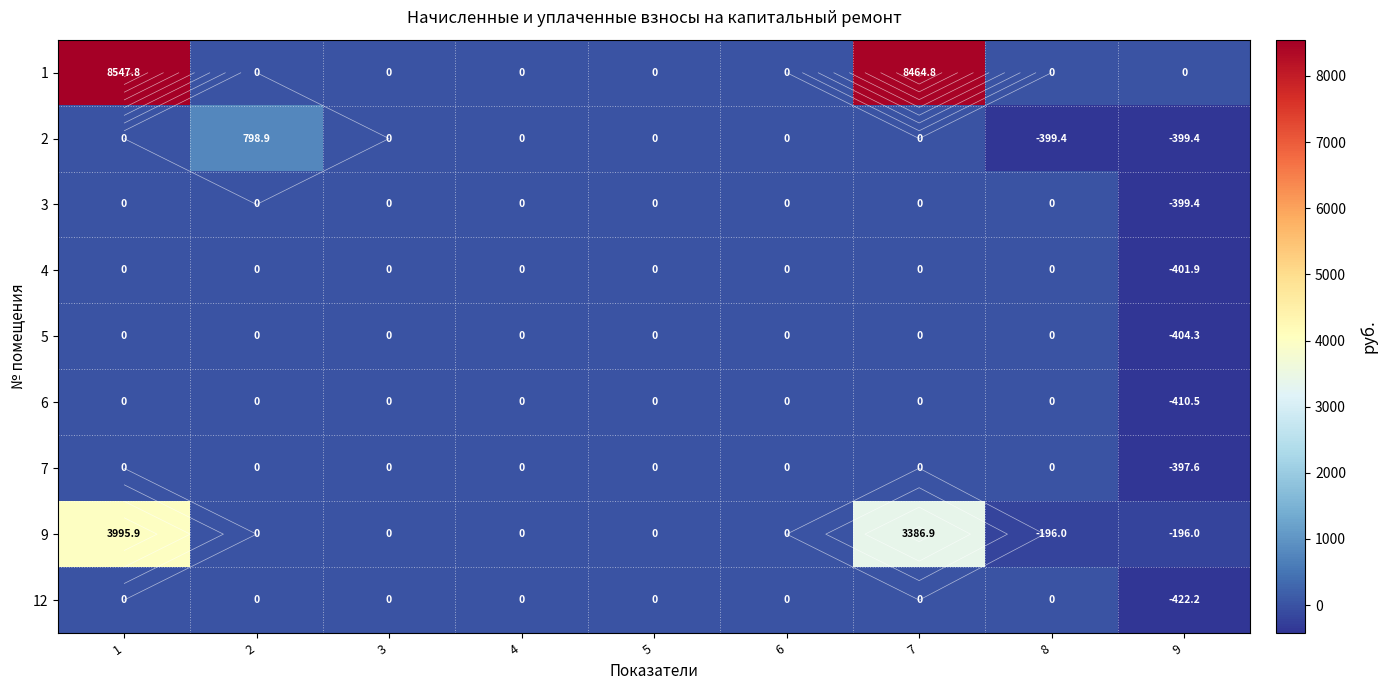

Rank the series at 6 from highest to lowest value.

1, 2, 3, 4, 5, 6, 7, 9, 12